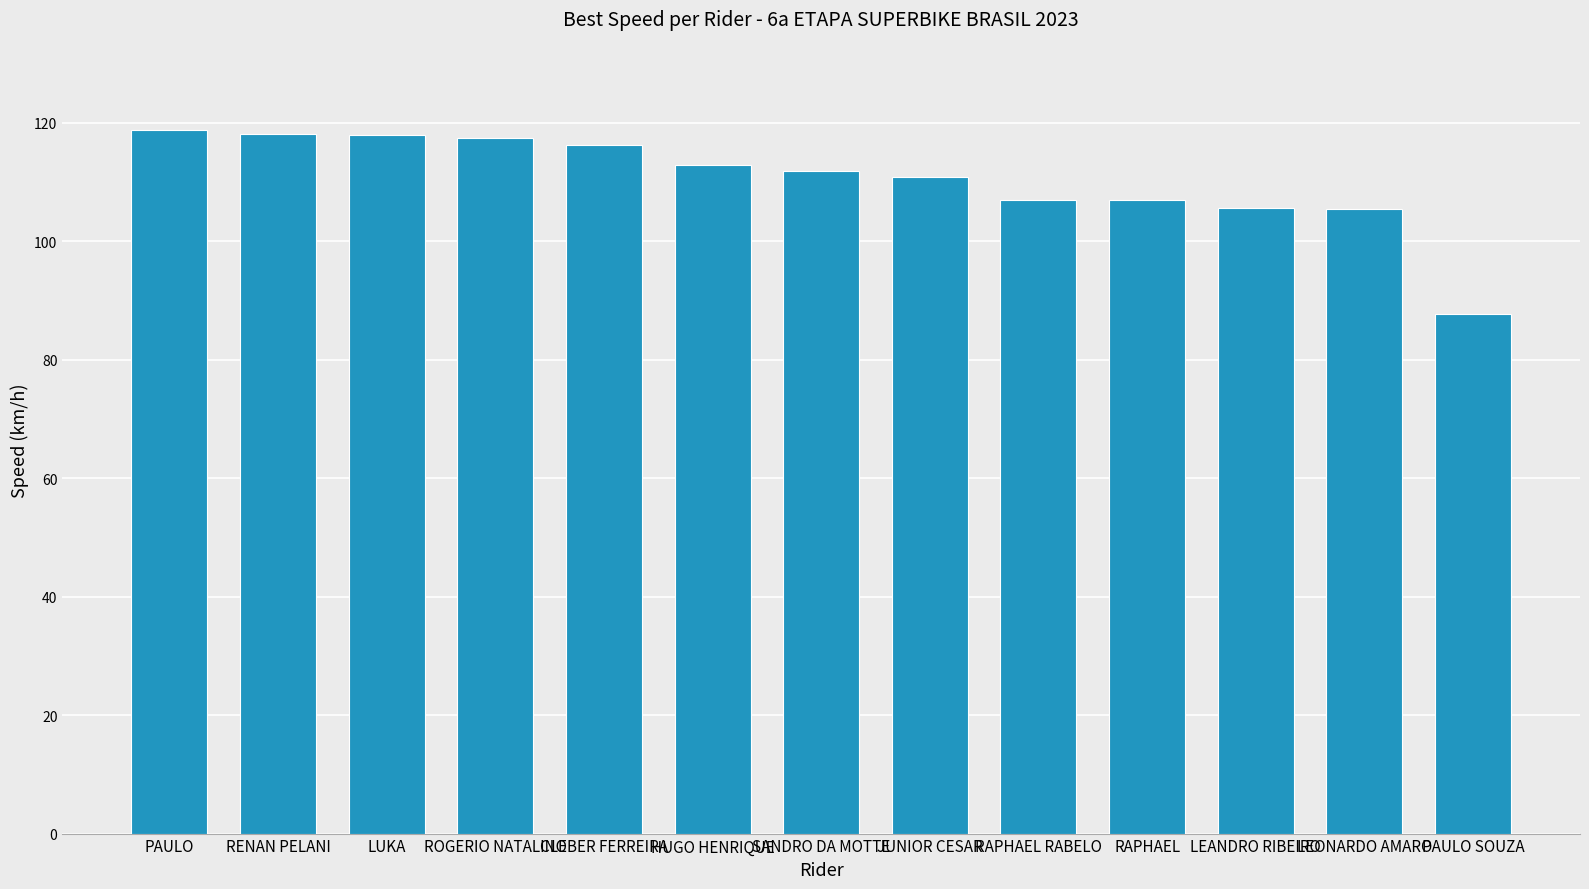

What is the minimum value shown in the chart?

87.8